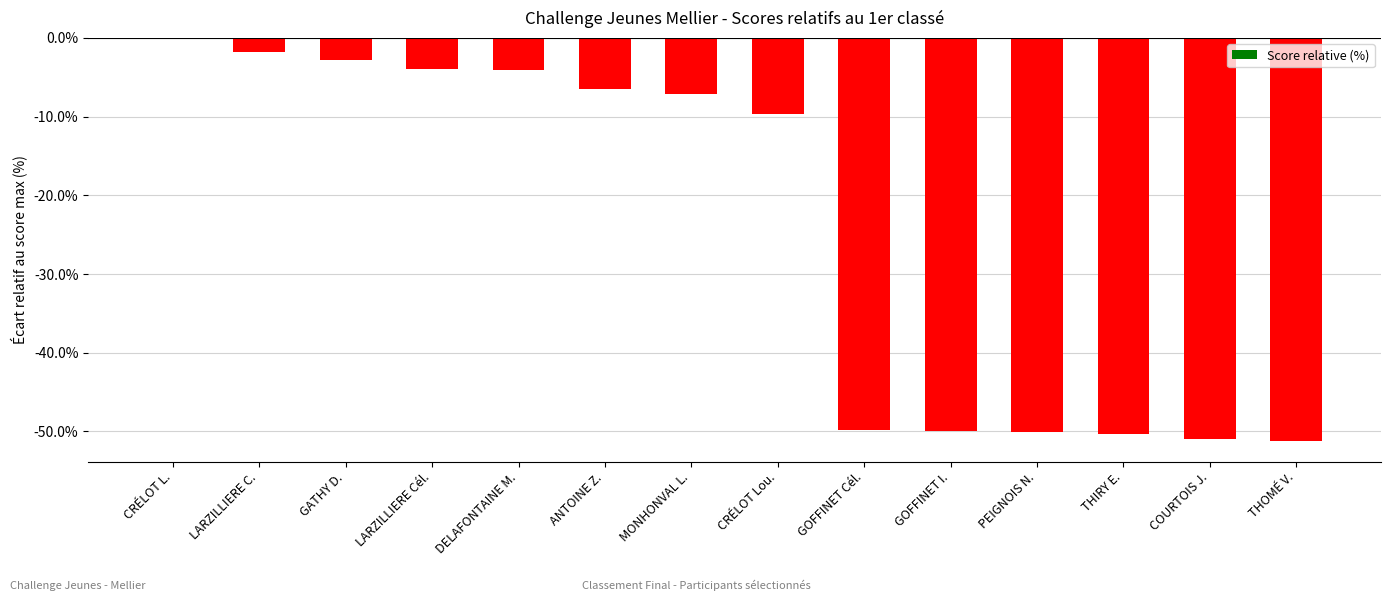

What is the sum of the values at GOFFINET I. and DELAFONTAINE M.?

-54.0